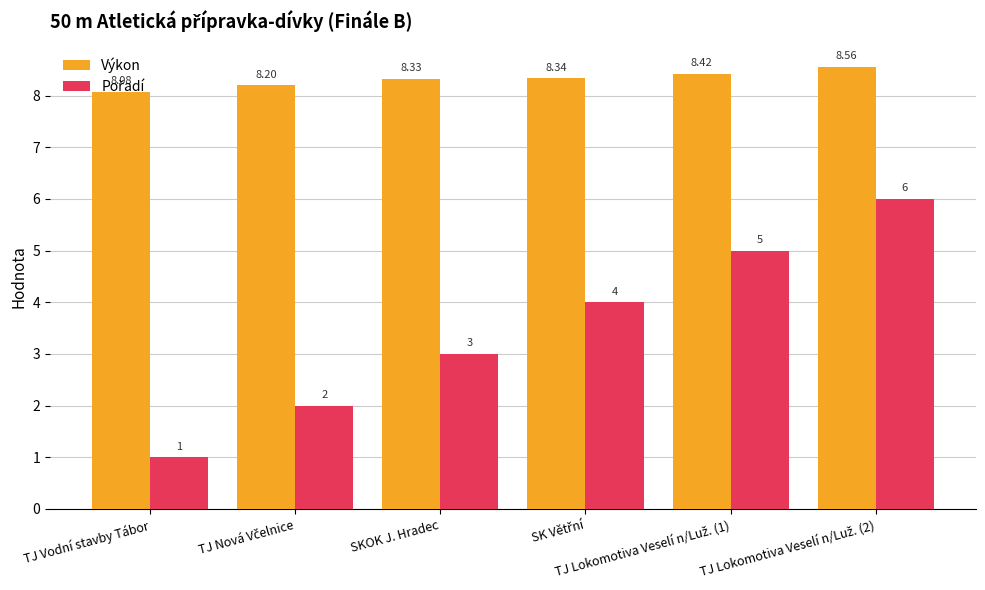

Which series has the largest total across all categories?

Výkon